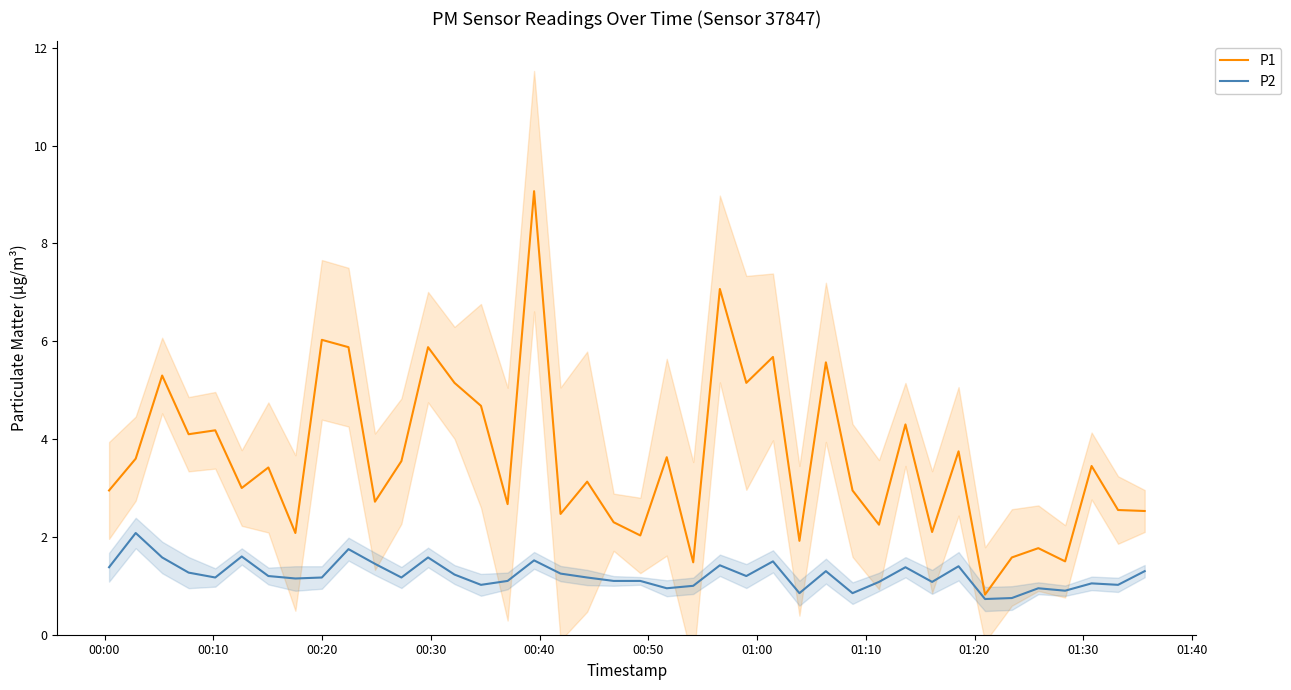

How many values in the P2 series exceed 1?

32